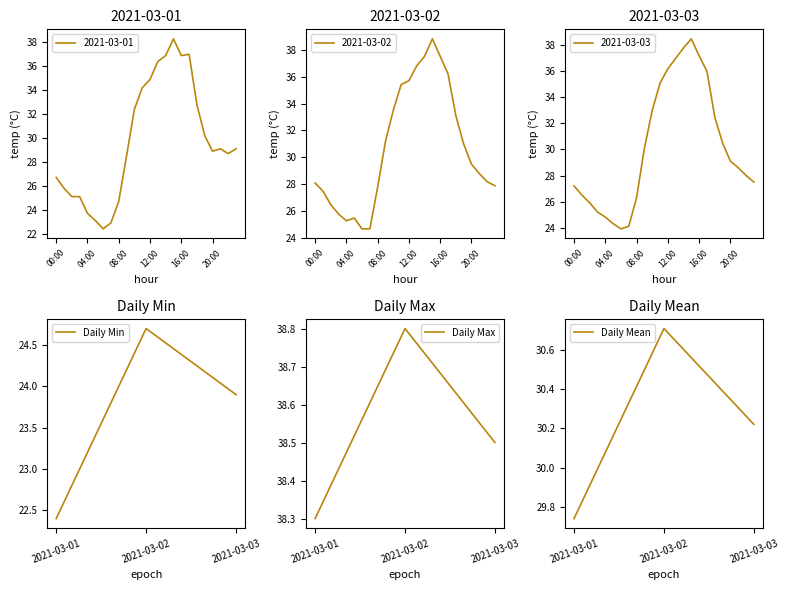

Is it true that Daily Min equals 32.7 at 2021-03-03?

False